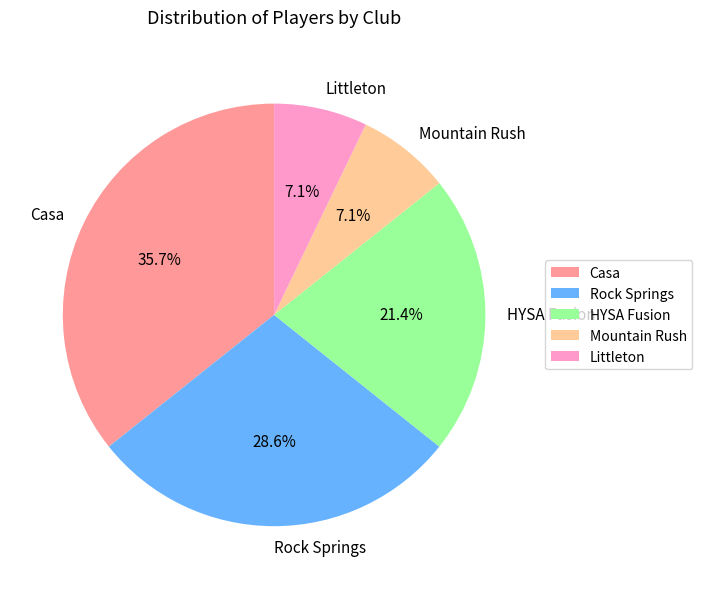

What percentage is the Mountain Rush slice, to the nearest percent?

7%